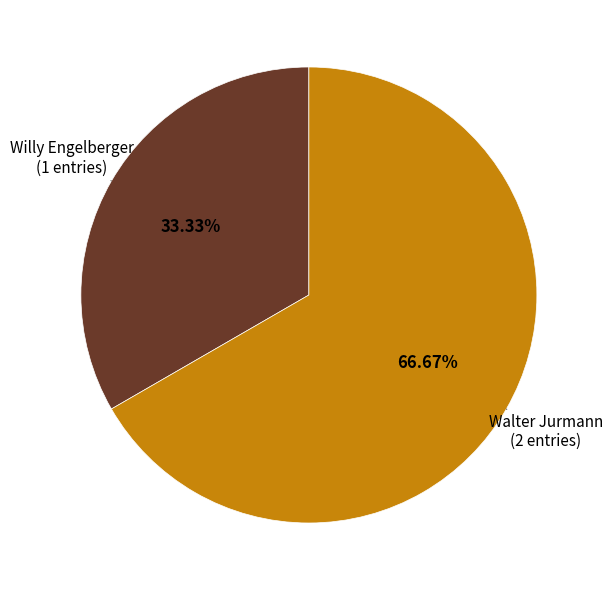

Is there any slice that represents more than half of the pie?

Yes